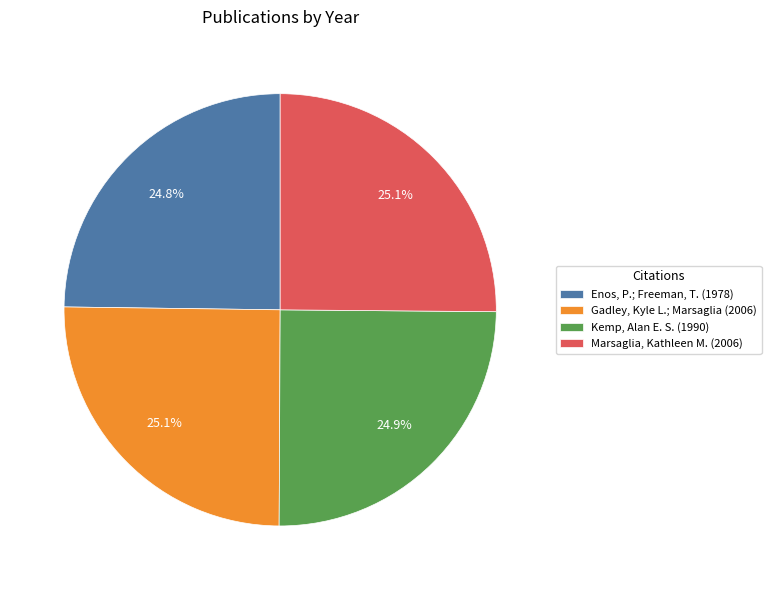

Is it true that Gadley, Kyle L.; Marsaglia (2006) is 25% of the pie?

True